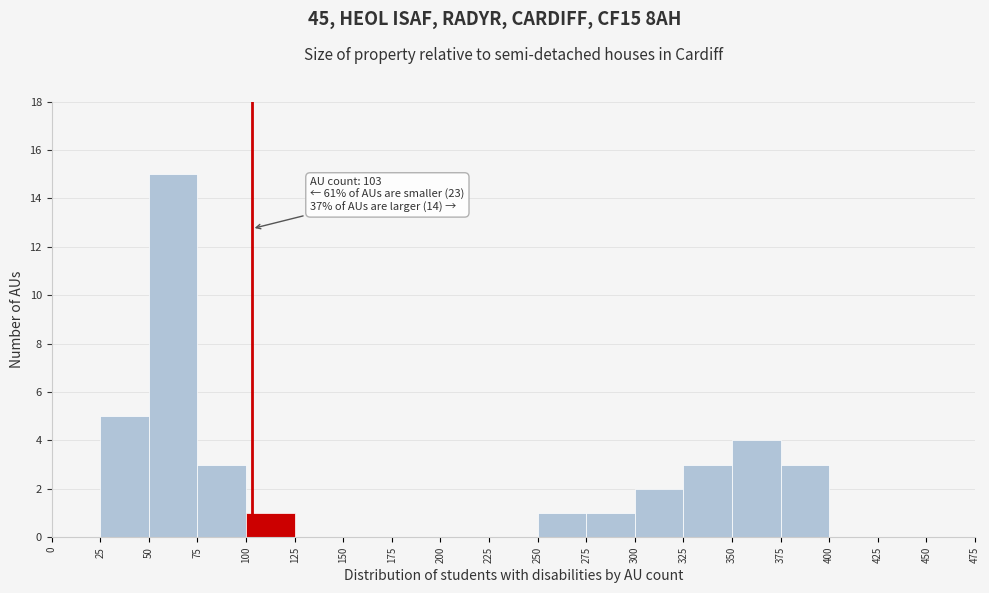

Over which range of the x-axis is the bar tallest?

50 to 75